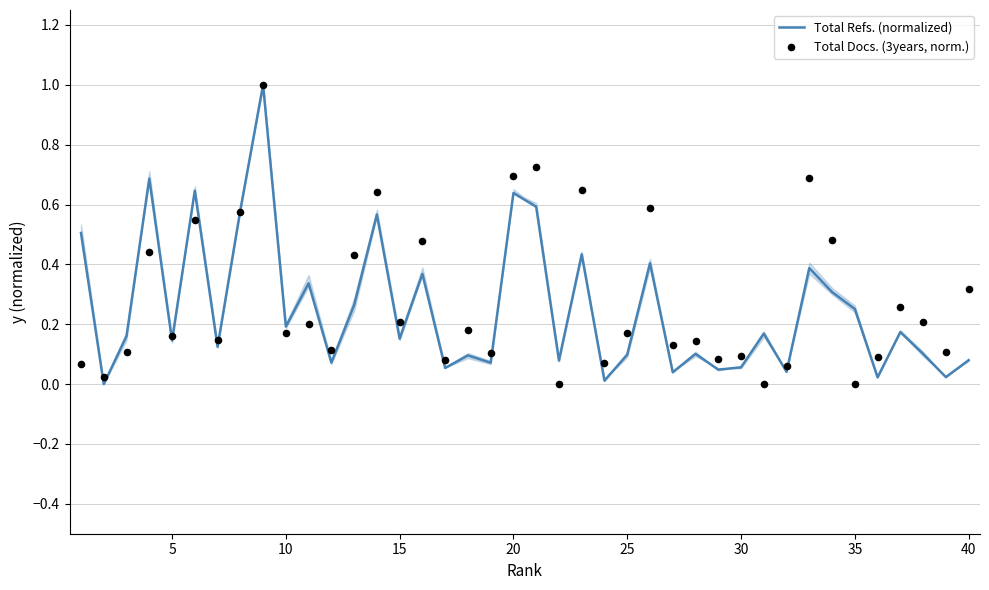

What are all the series names shown in the legend?

Total Refs. (normalized), Total Docs. (3years, norm.)